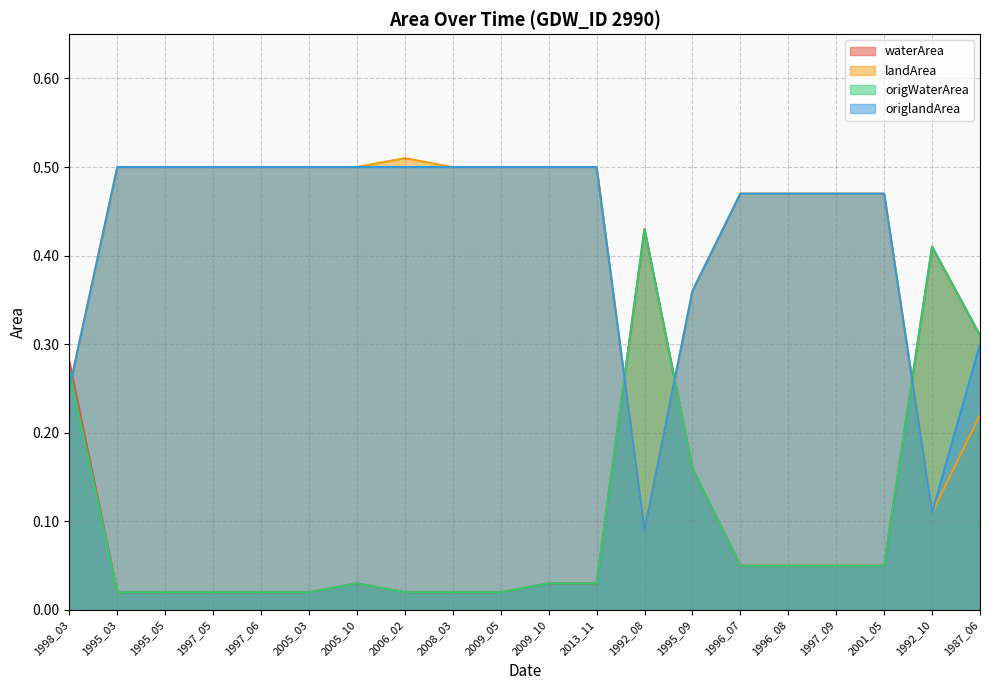

What are all the series names shown in the legend?

waterArea, landArea, origWaterArea, origlandArea